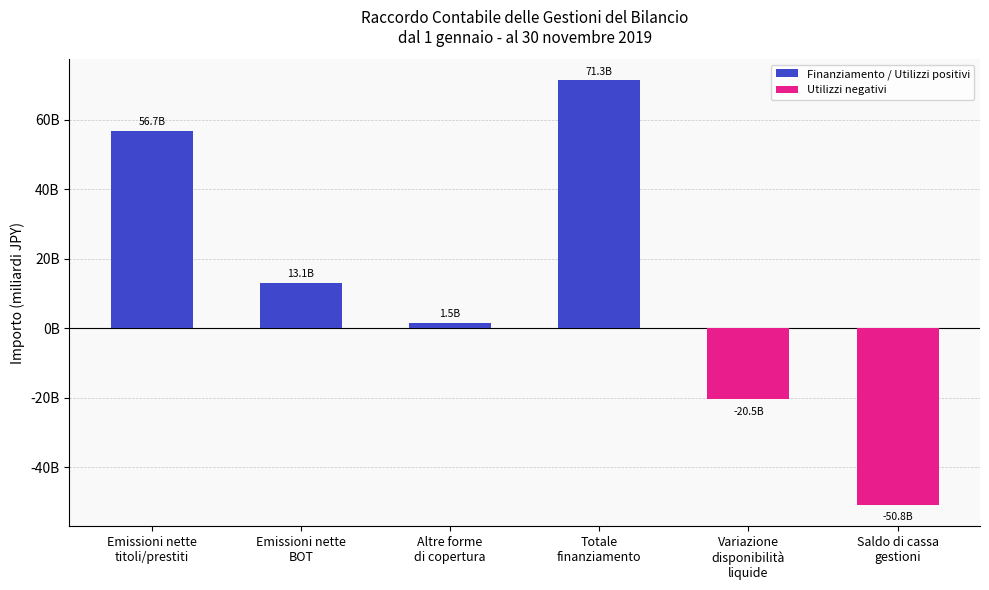

The chart shows a value of 71304685549.1 at Totale
finanziamento. True or false?

True